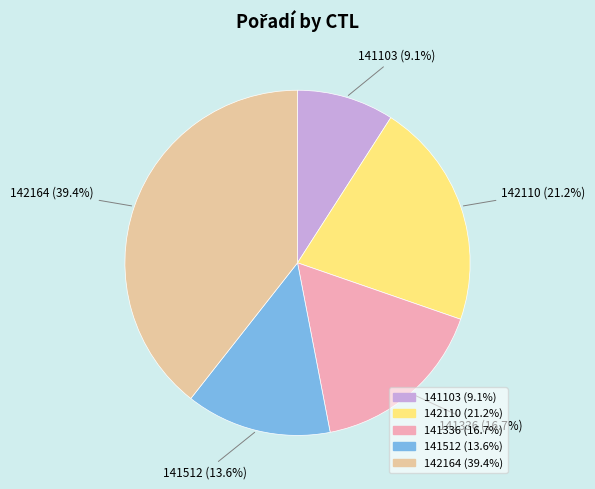

Between 142110 and 141512, which is larger?

142110